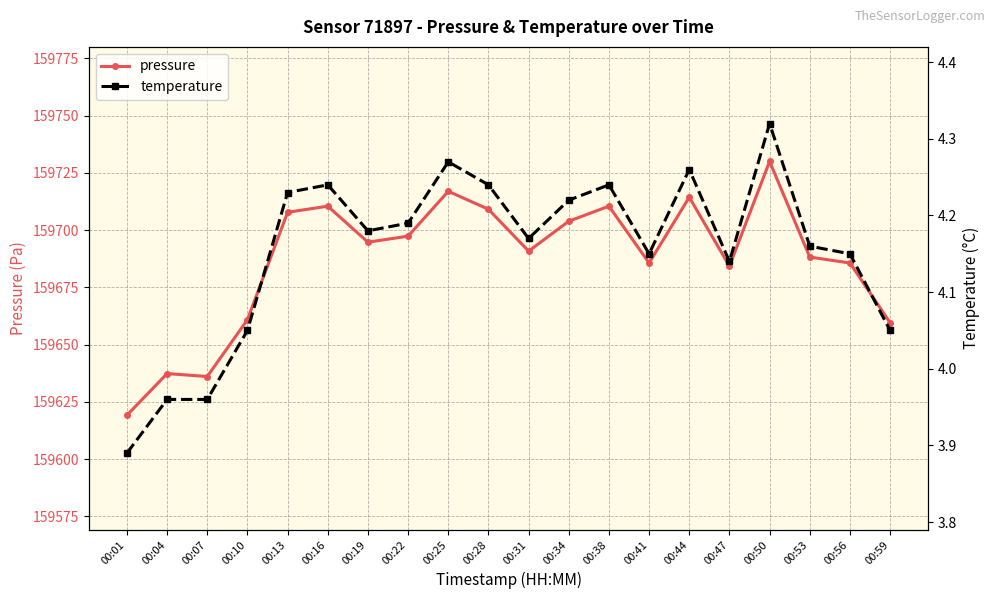

List the series in order of their peak value, lowest first.

temperature, pressure